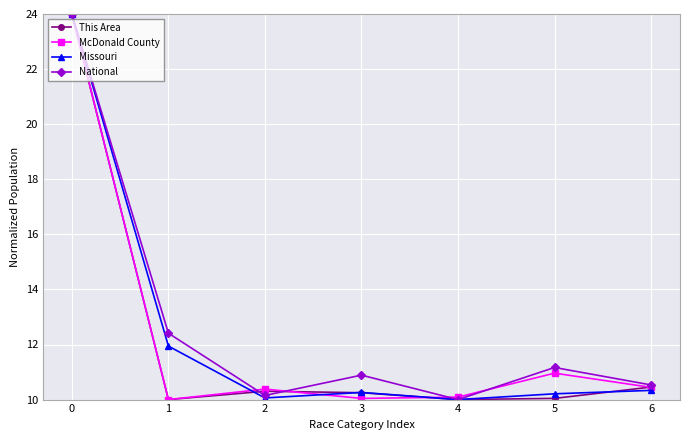

The value of National at 6 is 17.7. True or false?

False